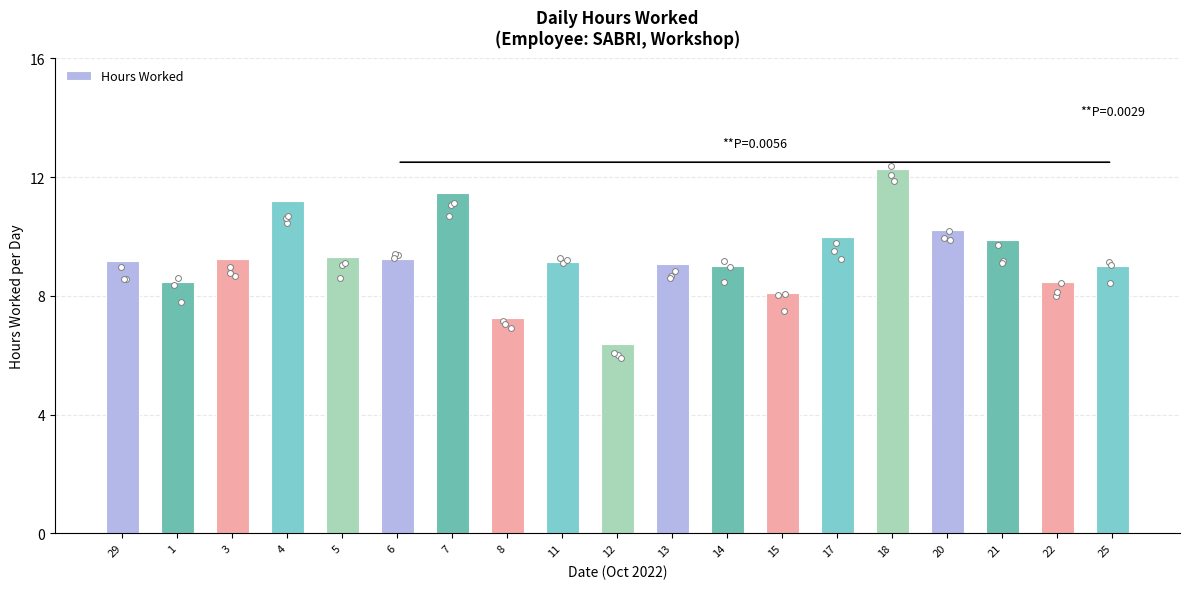

Approximately how many times larger is the value at 17 compared to 8?

1.4